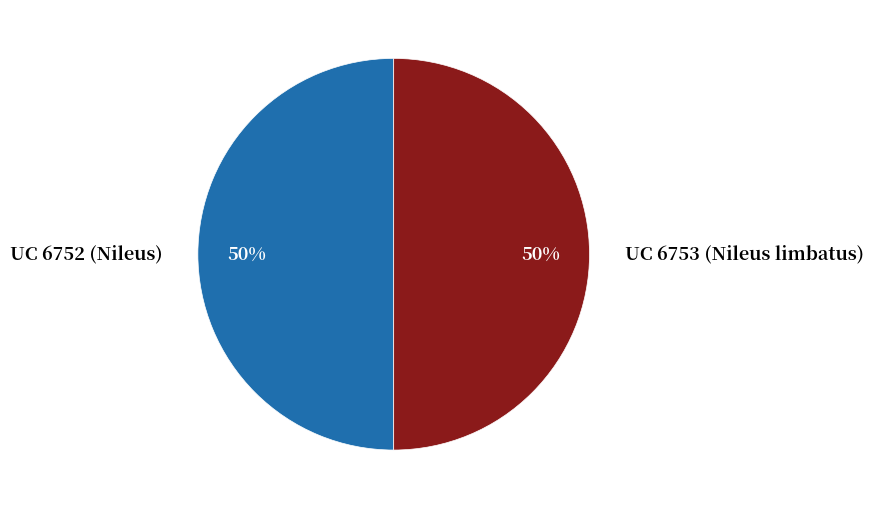

To the nearest percent, what is the combined percentage of UC 6752 (Nileus) and UC 6753 (Nileus limbatus)?

100%